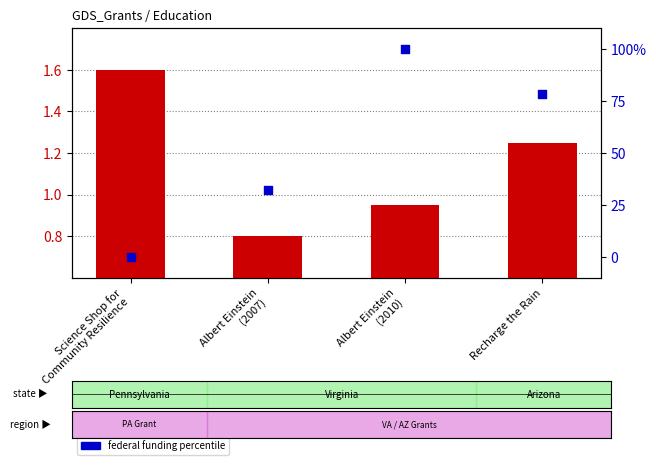

Which series has the widest spread of Y values?

federal funding percentile